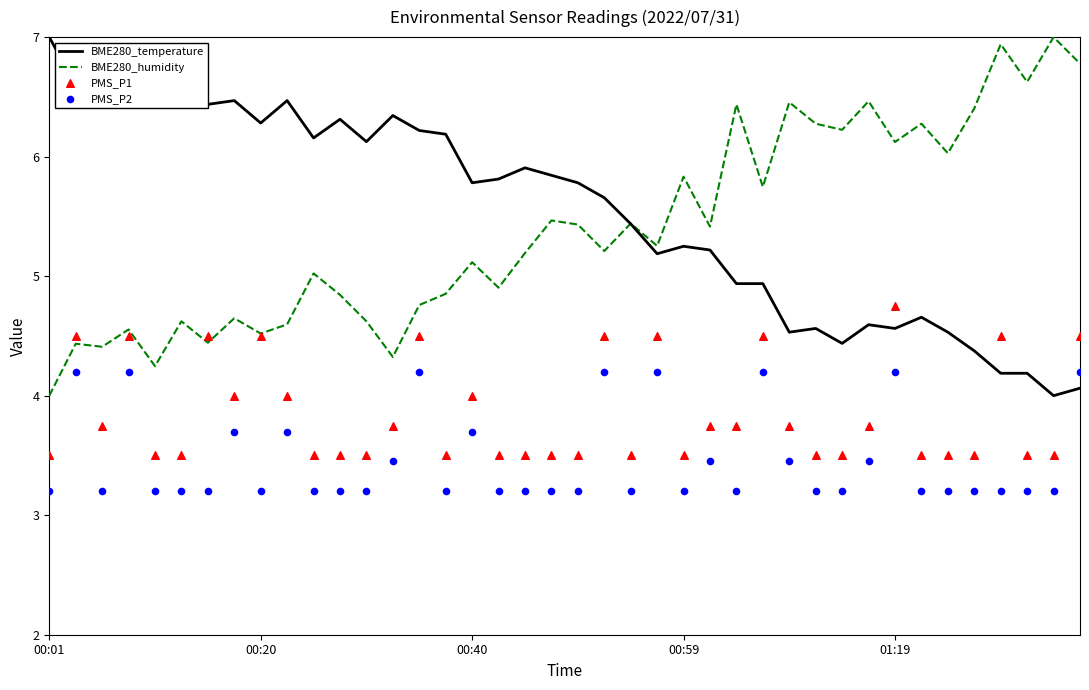

What is the total value across all series at 20?

17.9